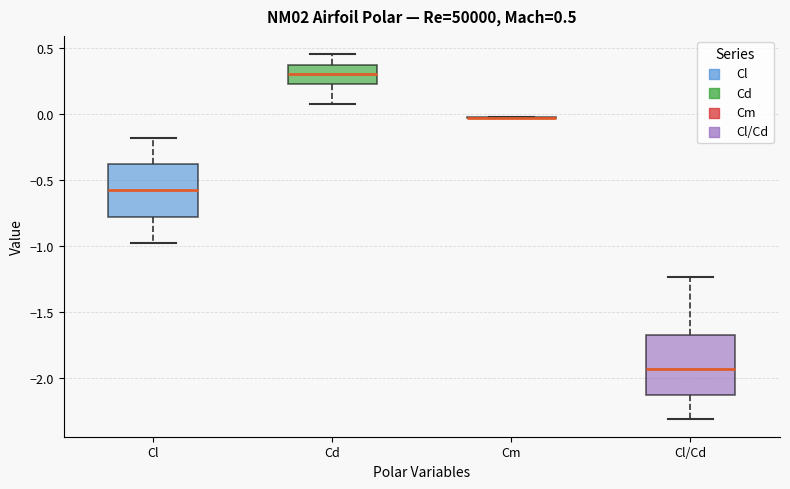

Which box is the tallest, from its lower edge to its upper edge?

Cl/Cd